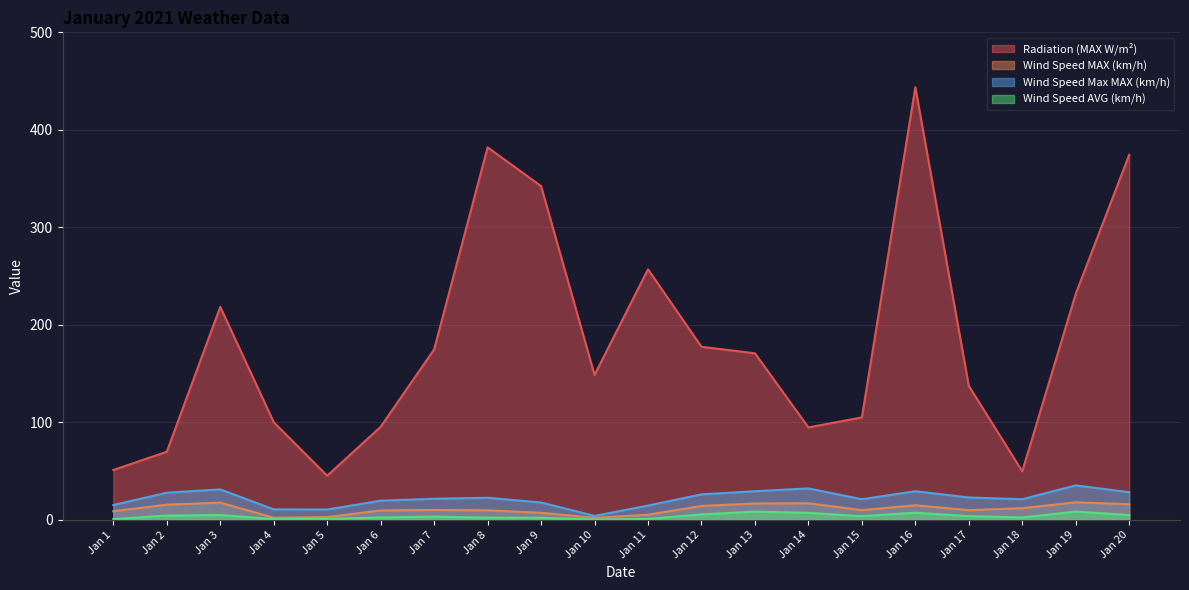

What is the difference between the highest and lowest values at Jan 1?

50.4